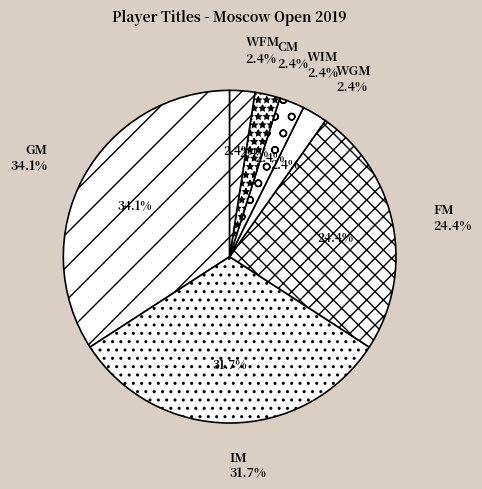

True or false: GM accounts for 45% of the total.

False